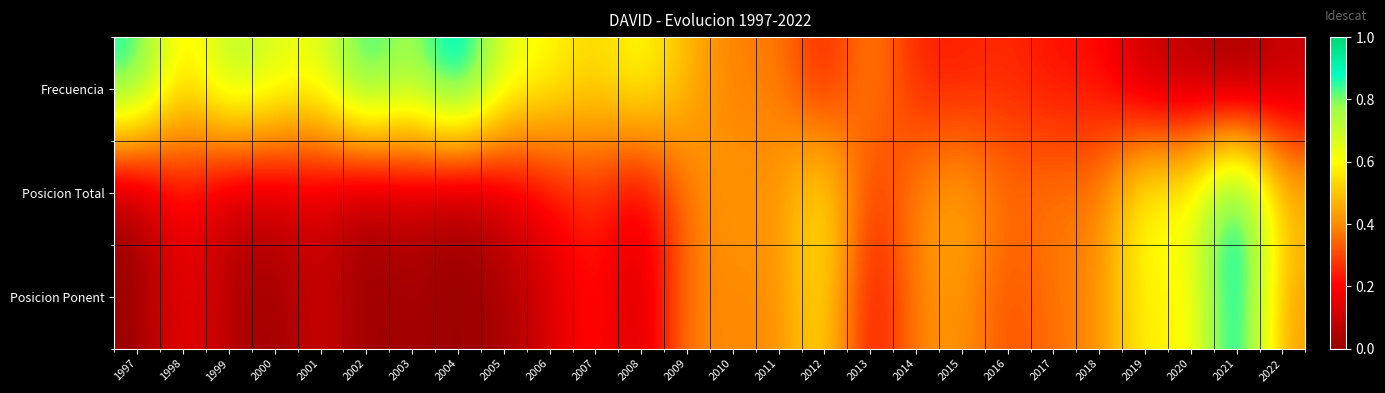

Reading left to right, list all the values displayed in this chart.

Frecuencia: 1997=0.9	1998=0.5	1999=0.8	2000=0.7	2001=0.6	2002=0.9	2003=0.7	2004=1.0	2005=0.7	2006=0.6	2007=0.5	2008=0.6	2009=0.5	2010=0.4	2011=0.4	2012=0.2	2013=0.4	2014=0.2	2015=0.2	2016=0.3	2017=0.2	2018=0.2	2019=0.1	2020=0.1	2021=0.0	2022=0.1
Posicion Total: 1997=0.0	1998=0.2	1999=0.1	2000=0.1	2001=0.1	2002=0.0	2003=0.1	2004=0.0	2005=0.1	2006=0.2	2007=0.3	2008=0.1	2009=0.4	2010=0.4	2011=0.4	2012=0.6	2013=0.2	2014=0.4	2015=0.5	2016=0.3	2017=0.4	2018=0.4	2019=0.6	2020=0.6	2021=1.0	2022=0.5
Posicion Ponent: 1997=0.0	1998=0.2	1999=0.1	2000=0.0	2001=0.1	2002=0.0	2003=0.0	2004=0.0	2005=0.0	2006=0.1	2007=0.2	2008=0.1	2009=0.4	2010=0.4	2011=0.4	2012=0.6	2013=0.2	2014=0.4	2015=0.4	2016=0.3	2017=0.4	2018=0.4	2019=0.6	2020=0.5	2021=1.0	2022=0.4